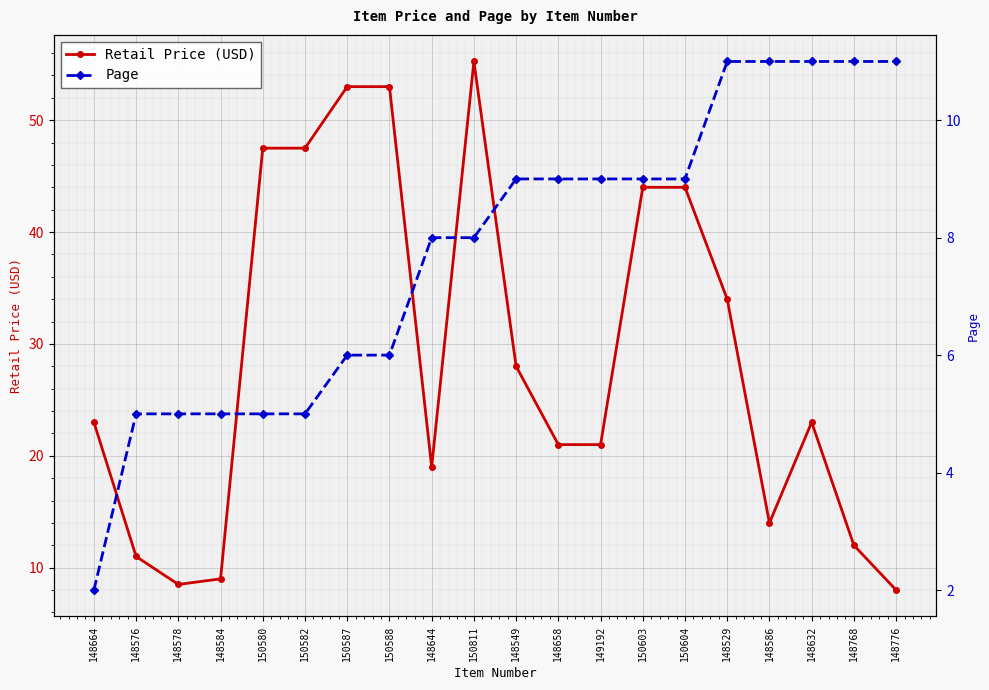

What is the label of the 8th point from the right?

149192